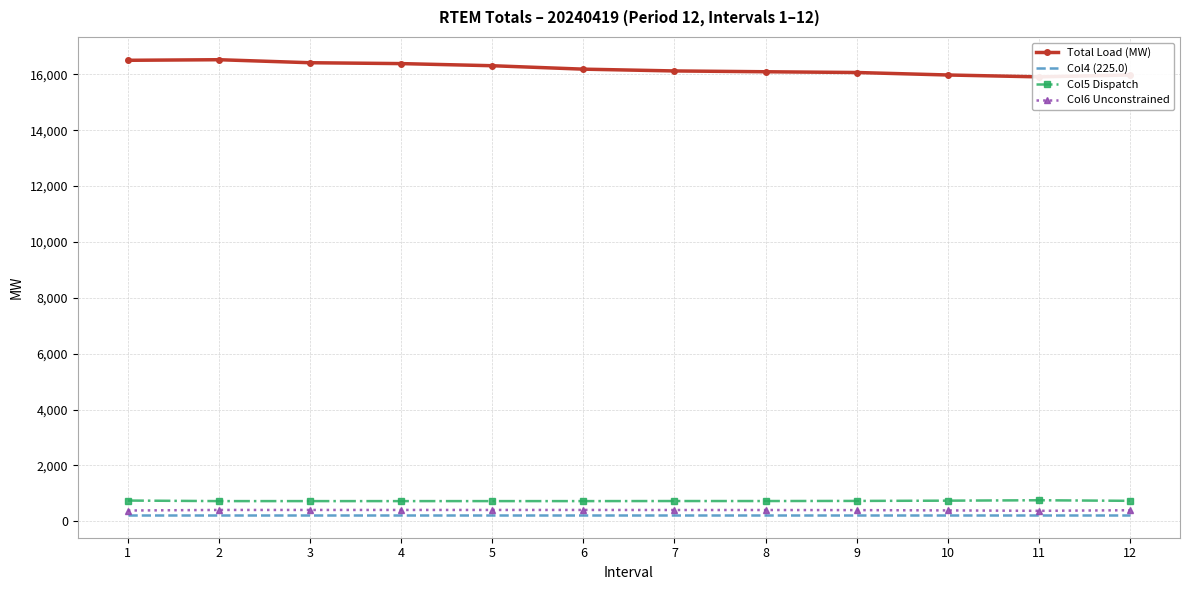

True or false: Col4 (225.0) and Col6 Unconstrained intersect in this chart.

False